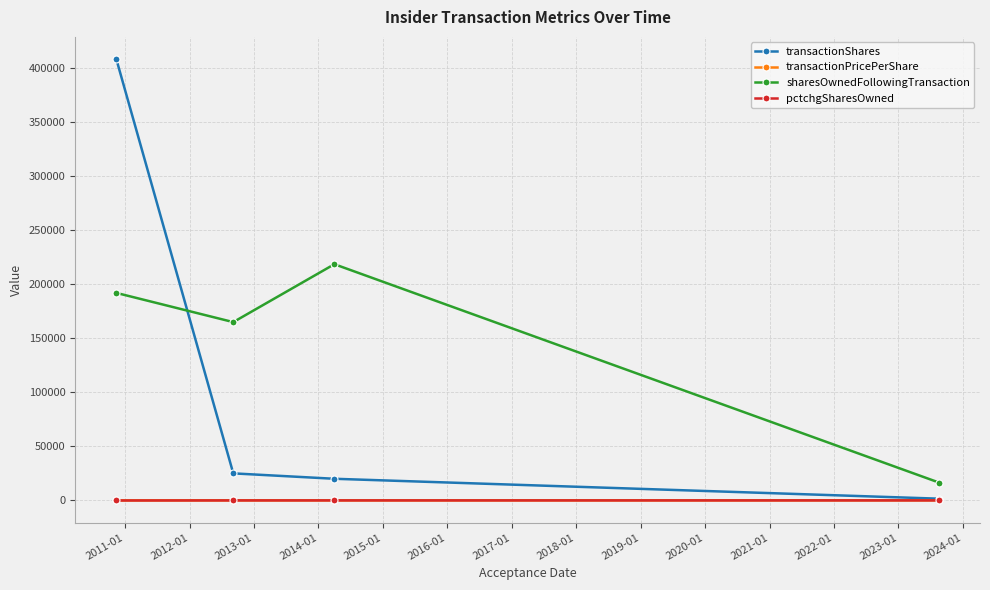

Which series has the largest total across all categories?

sharesOwnedFollowingTransaction